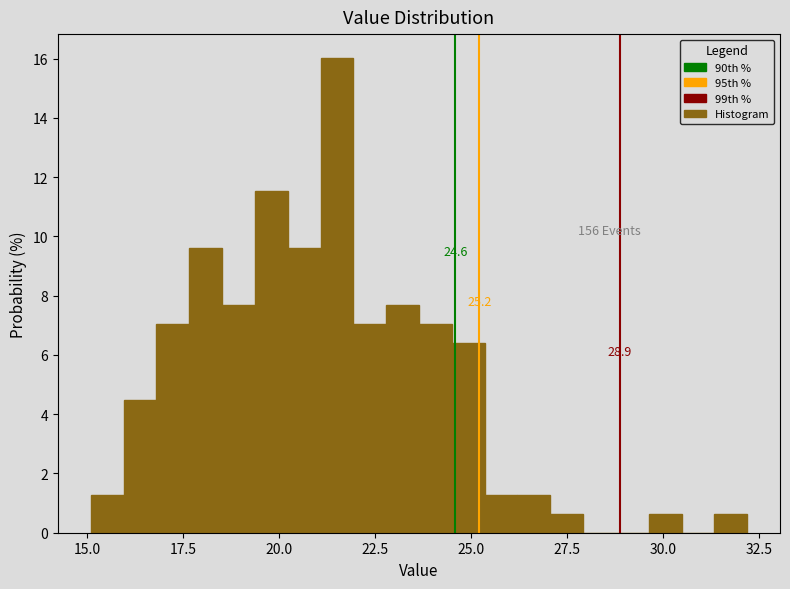

Read against the x-axis, roughly where is the centre of the tallest bar?

21.5